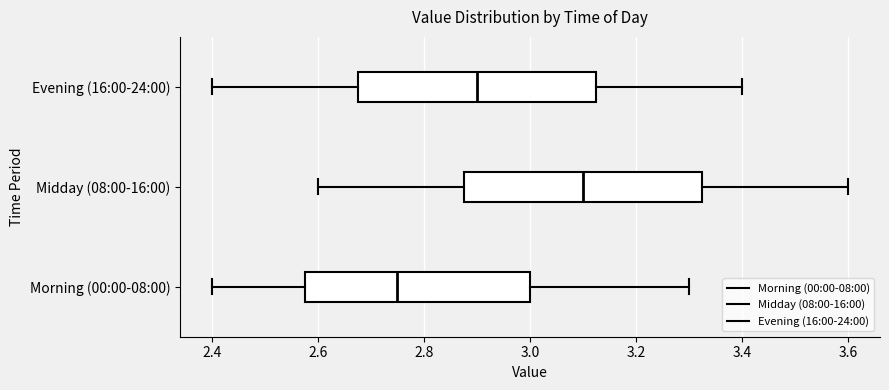

Which box has the furthest to the right median line?

Midday (08:00-16:00)